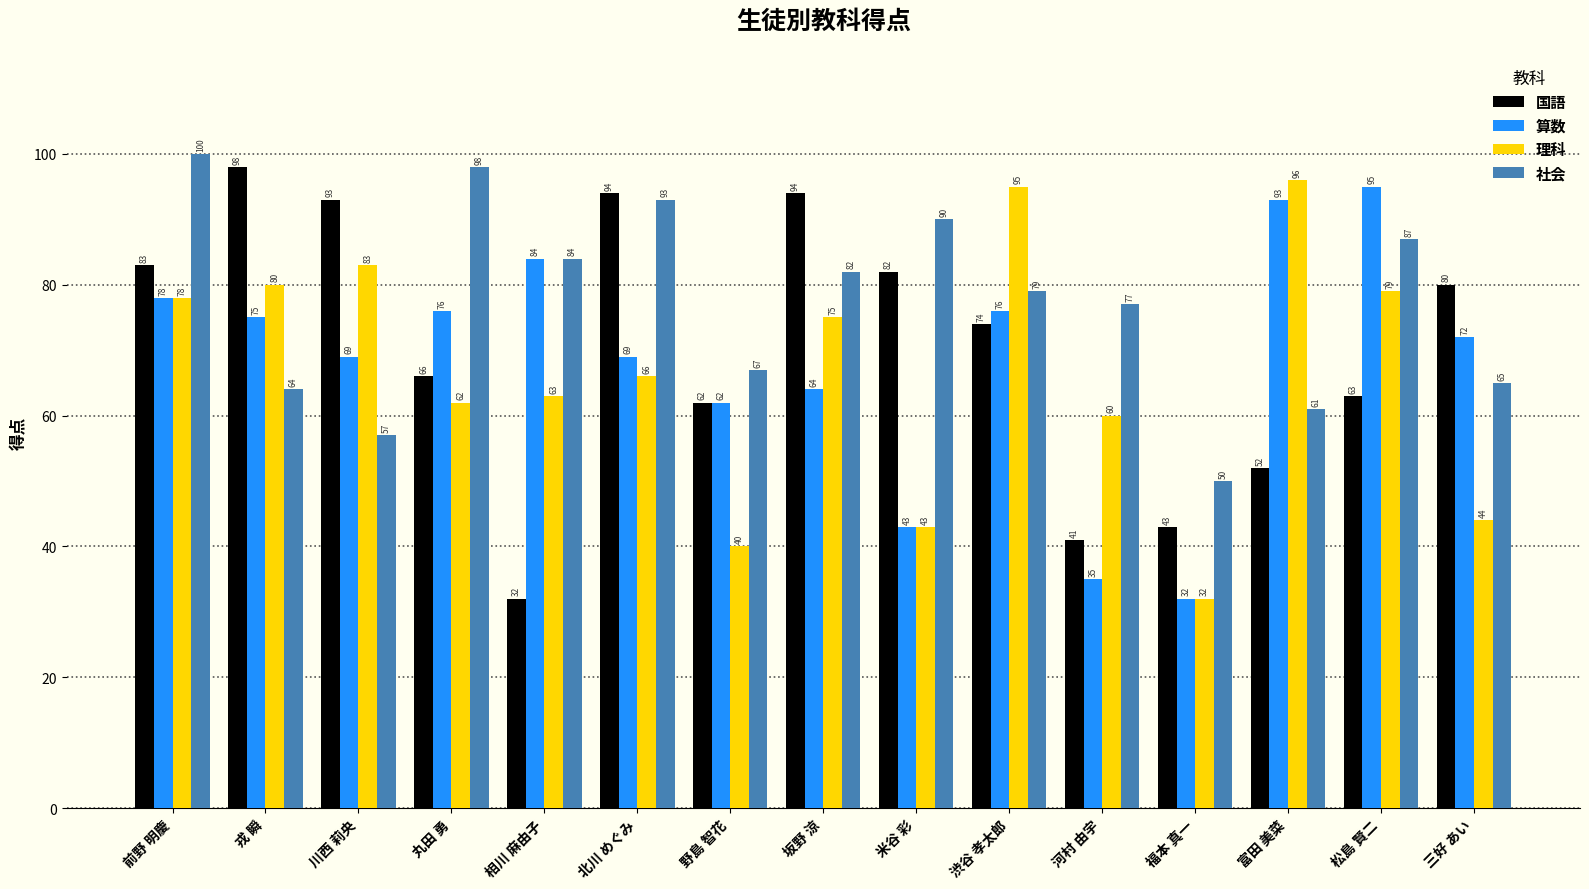

List the labels in order of 理科 value, smallest first.

福本 真一, 野島 智花, 米谷 彩, 三好 あい, 河村 由宇, 丸田 勇, 相川 麻由子, 北川 めぐみ, 坂野 涼, 前野 明慶, 松島 賢二, 戎 瞬, 川西 莉央, 渋谷 孝太郎, 富田 美菜